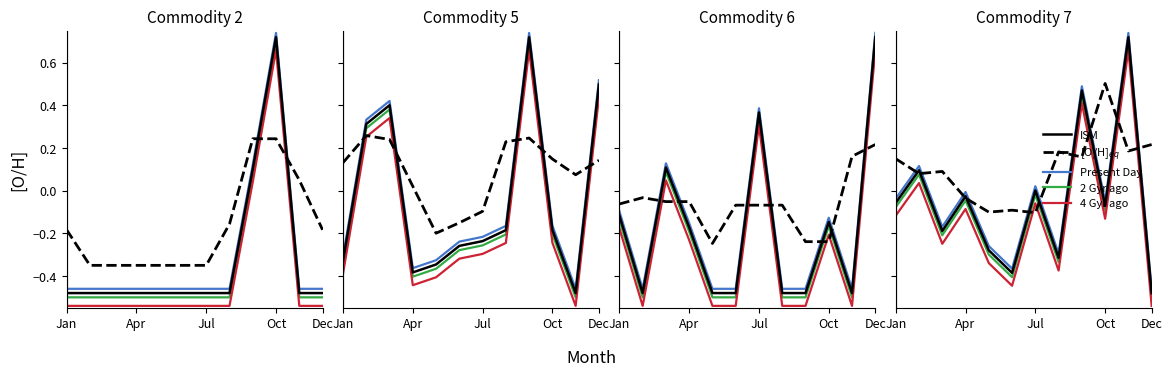

At which category does [O/H]$_{eq}$ reach its first local valley?

Apr